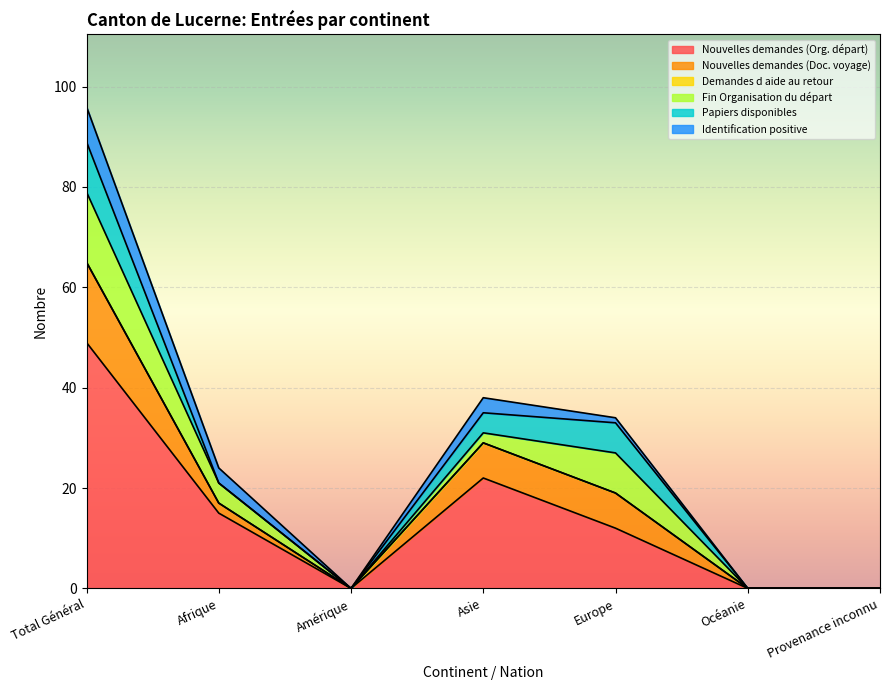

What is the maximum value shown in the chart?

49